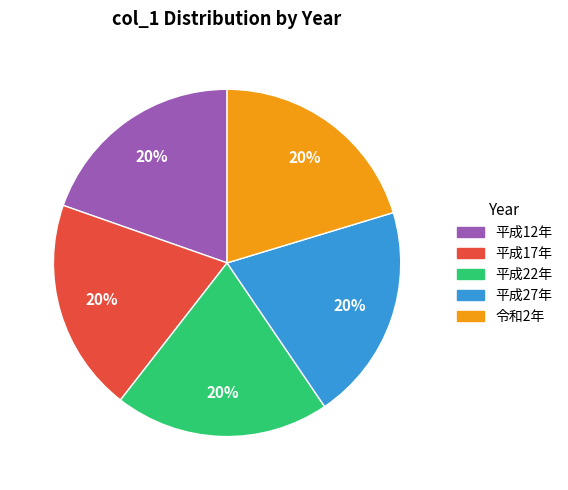

Approximately how many times larger is the value at 平成22年 compared to 平成12年?

1.0